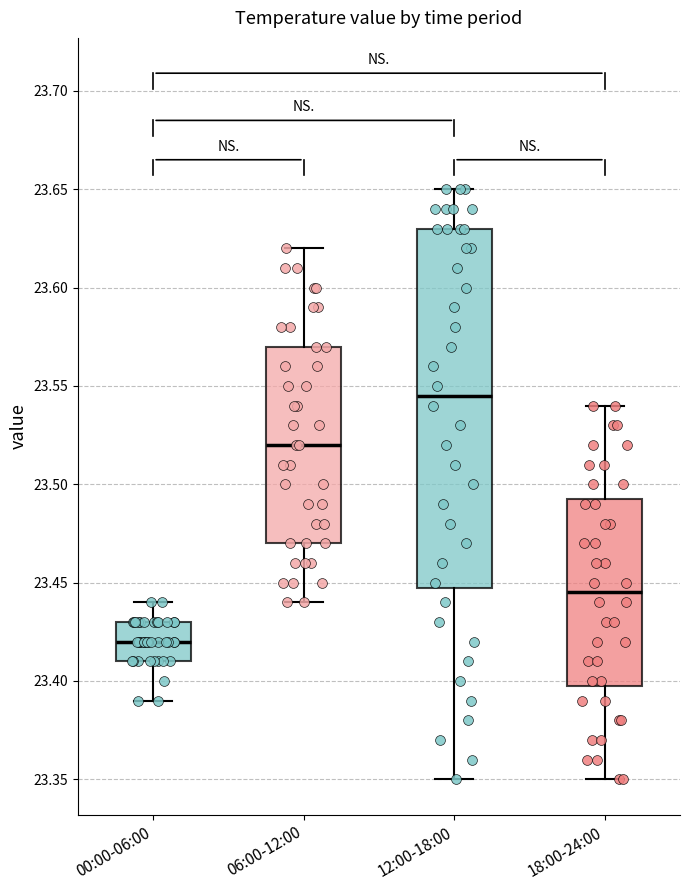

Reading left to right, transcribe this box plot: for each box, give where its median line is, the range the box spans, and where its two whiskers end, as read against the y-axis. The values are not printed on the chart, so give them approximately, as read against the axis.

00:00-06:00: median 23.420, box 23.410 to 23.430, whiskers 23.390 to 23.440
06:00-12:00: median 23.520, box 23.470 to 23.570, whiskers 23.440 to 23.620
12:00-18:00: median 23.545, box 23.450 to 23.630, whiskers 23.350 to 23.650
18:00-24:00: median 23.445, box 23.400 to 23.495, whiskers 23.350 to 23.540